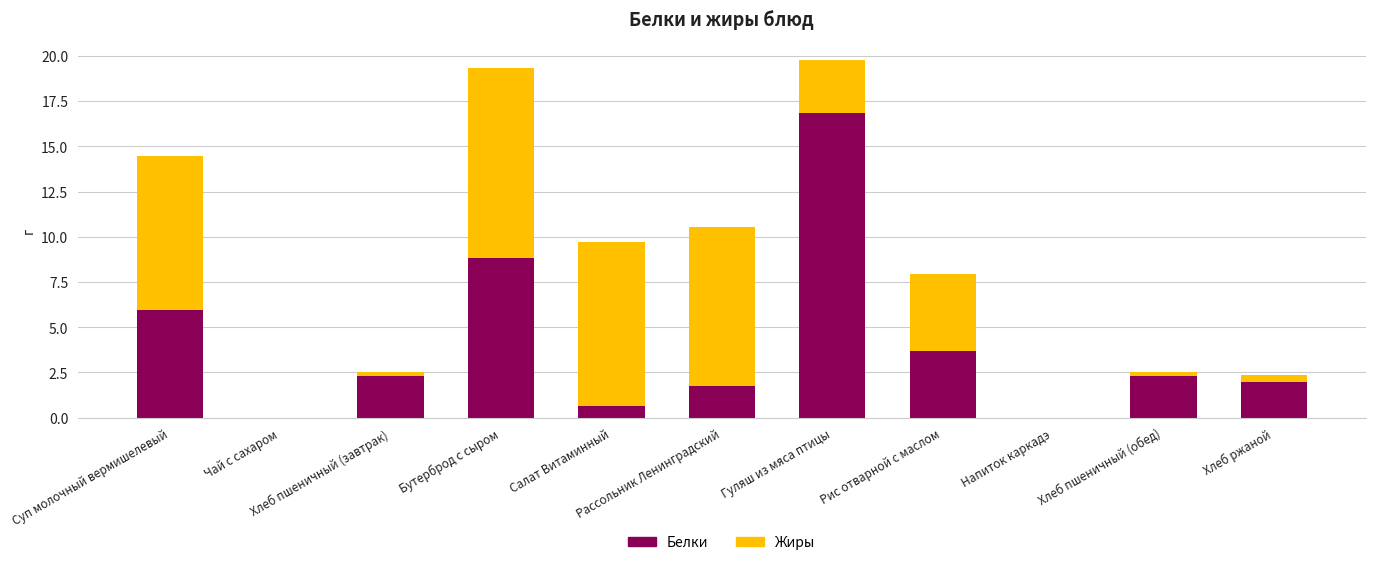

What is the maximum value for Белки?

16.9